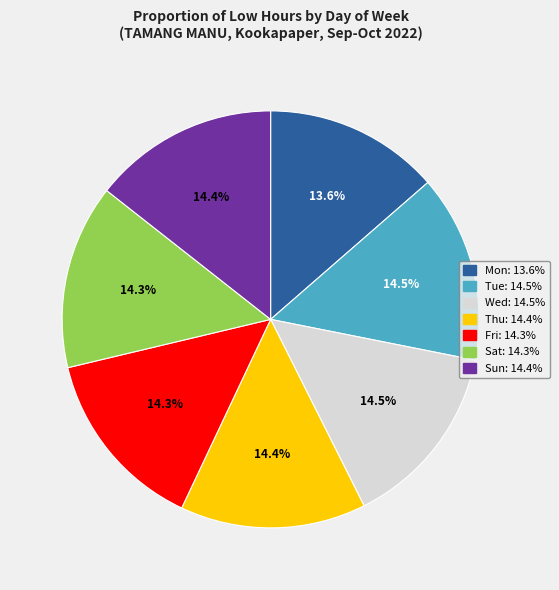

What percentage is NOT represented by Mon: 13.6%?

86.4%